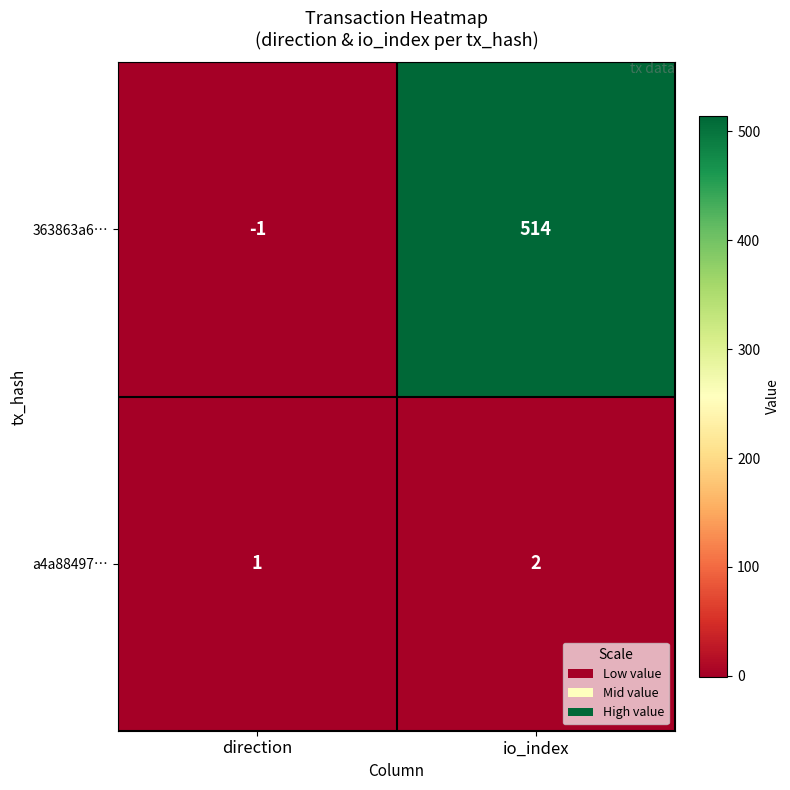

What is the difference between the 363863a6… values at direction and io_index?

515